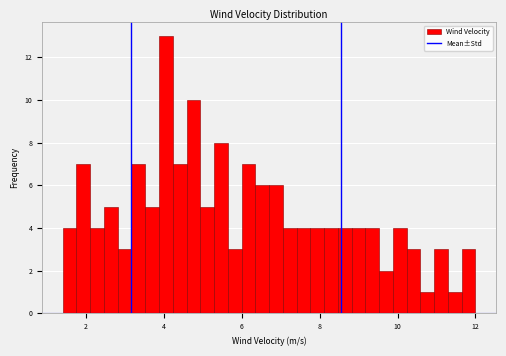

Around what value on the x-axis is the tallest bar? Give the approximate position of its centre, as read against the axis.

4.0